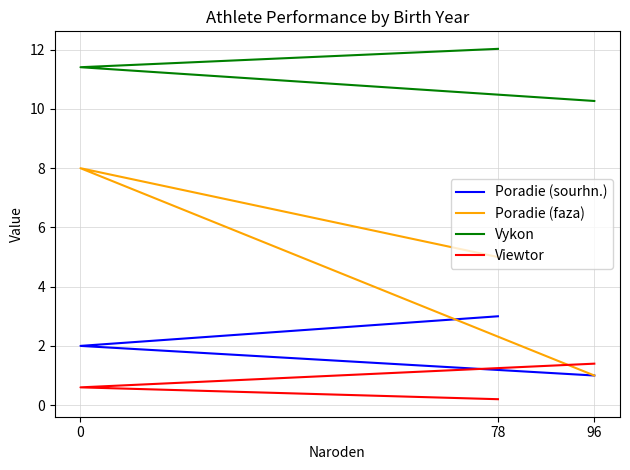

Which series has the widest spread of values?

Poradie (faza)